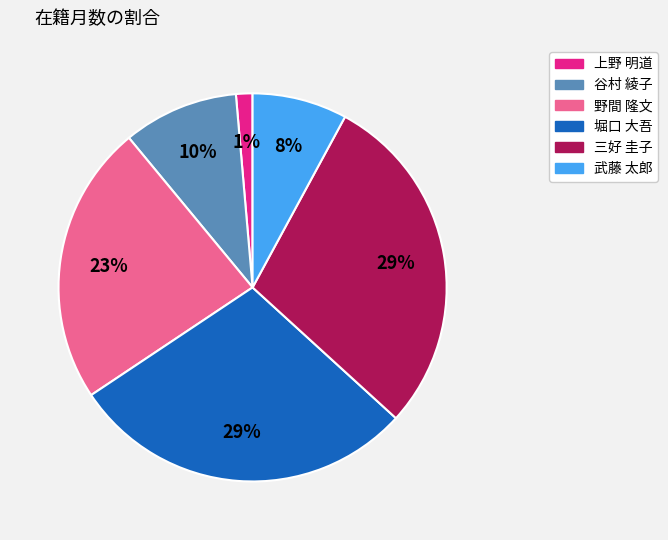

Approximately how many times larger is the value at 武藤 太郎 compared to 三好 圭子?

0.3